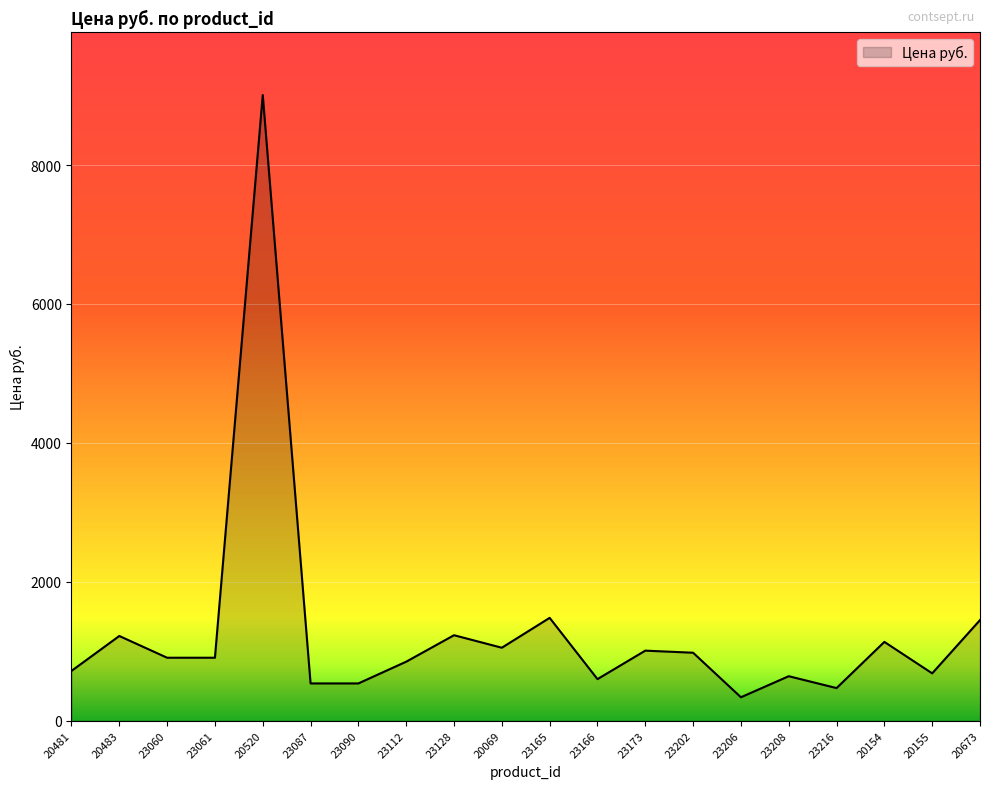

Approximately how many times larger is the value at 23173 compared to 20481?

1.4